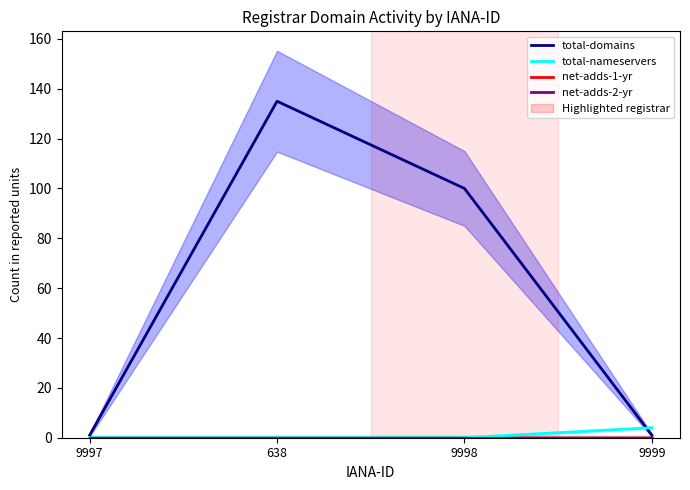

Which category has the lowest value in the net-adds-2-yr series?

9997